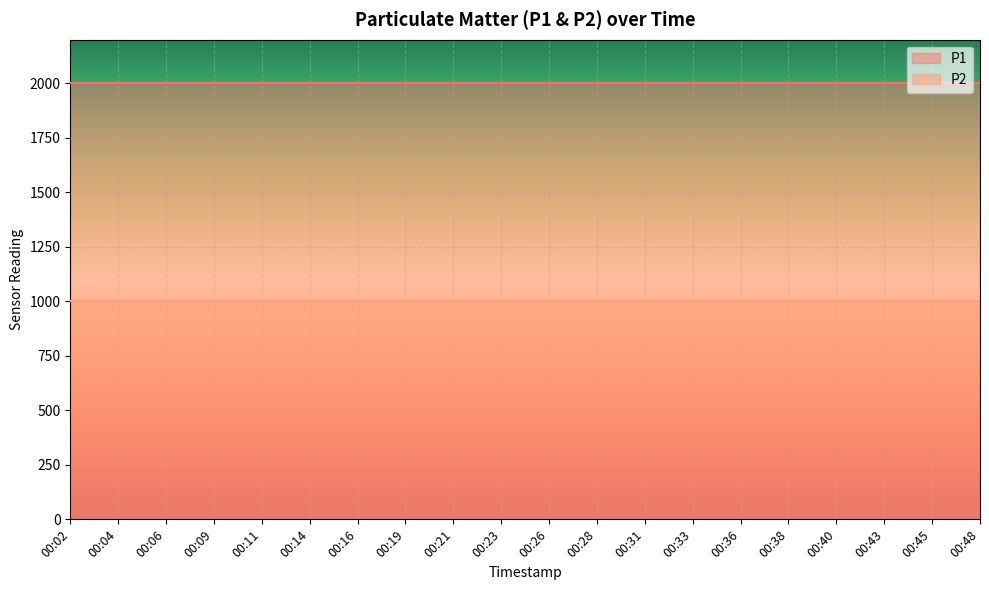

What is the maximum value for P2?

999.9